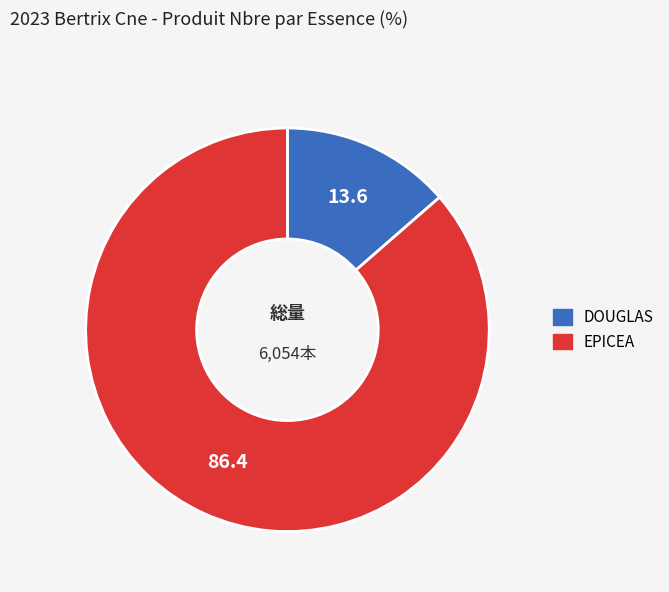

Is there a majority slice in this chart?

Yes